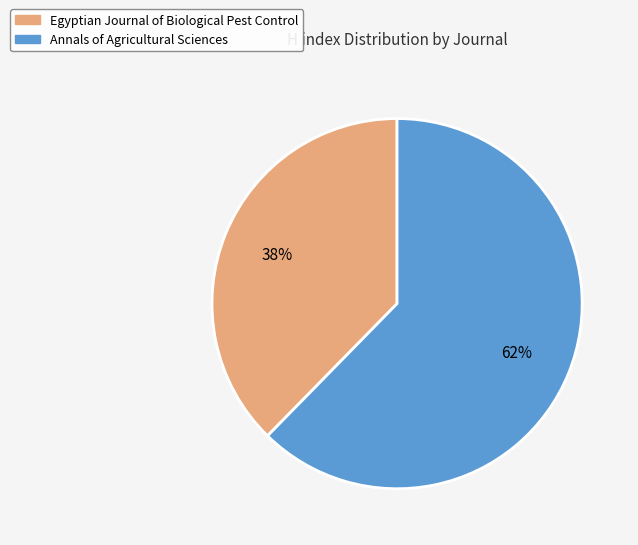

Approximately how many times larger is the value at Egyptian Journal of Biological Pest Control compared to Annals of Agricultural Sciences?

0.6